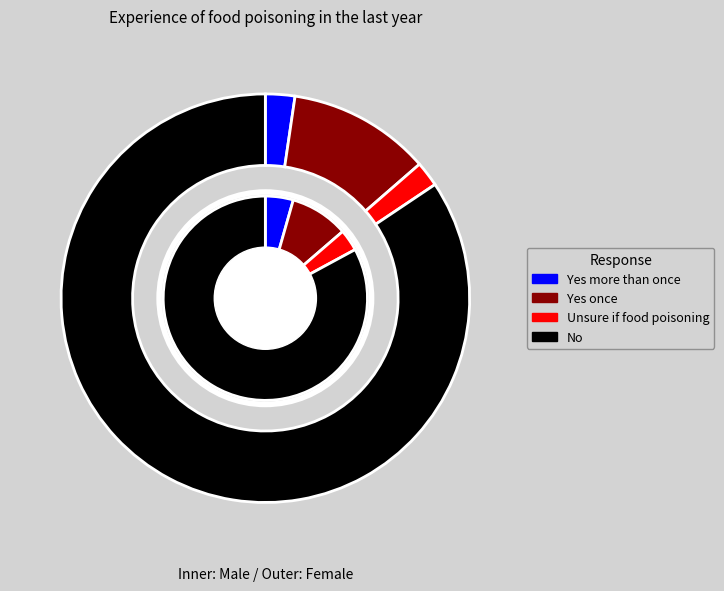

Which slice is the largest?

No